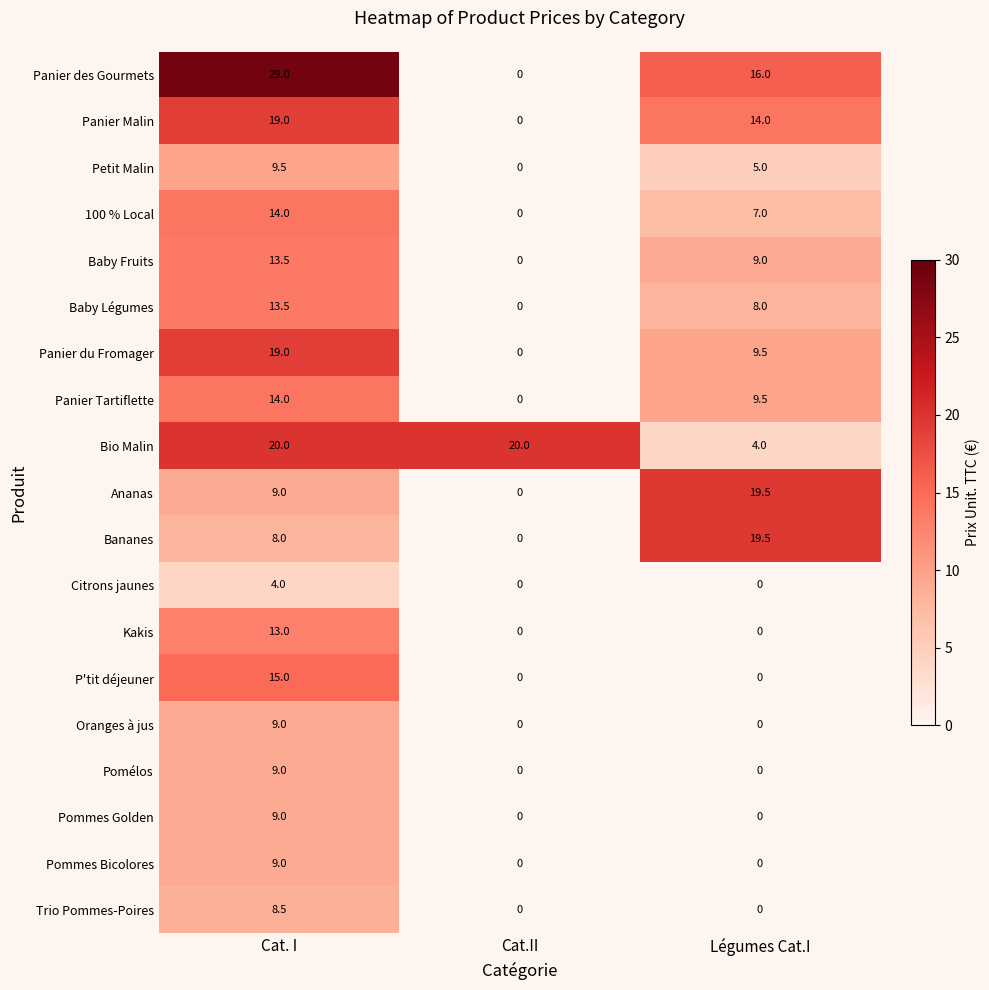

Which series has the widest spread of values?

Panier des Gourmets